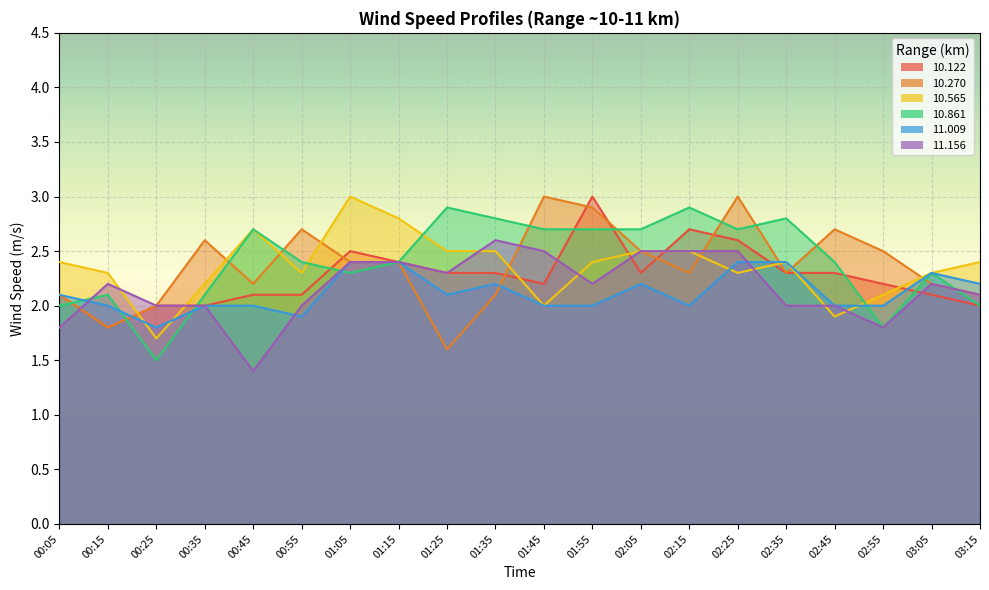

What is the label of the 11th point from the right?

01:35